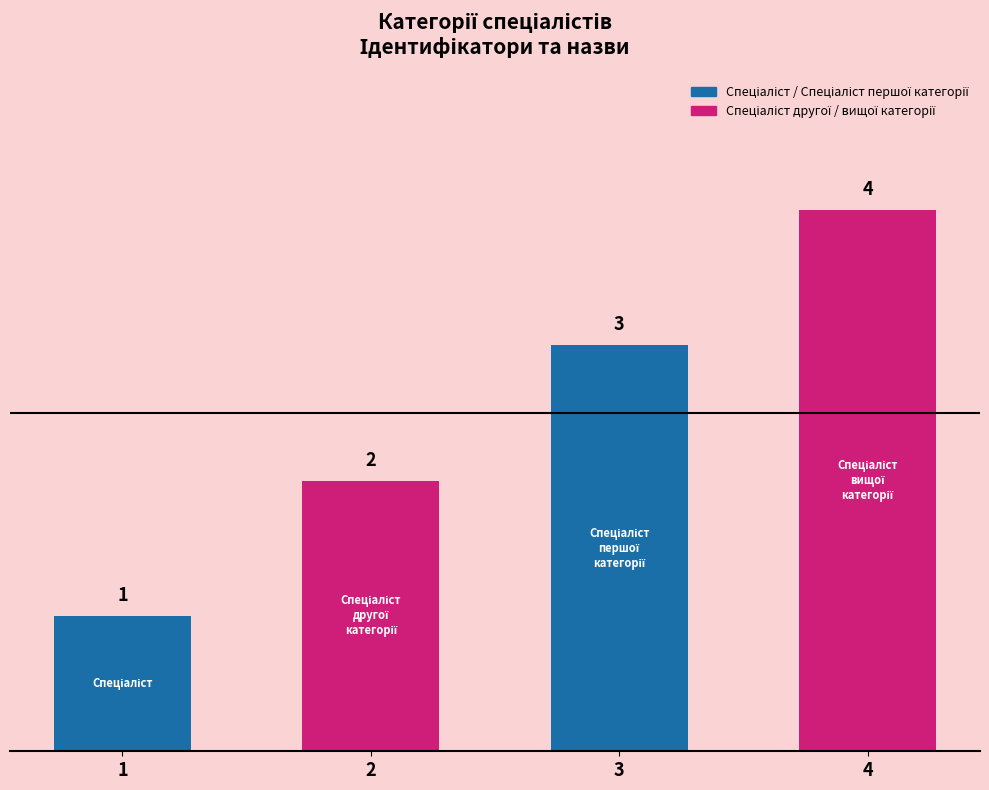

The value at Спеціаліст is 0. True or false?

False